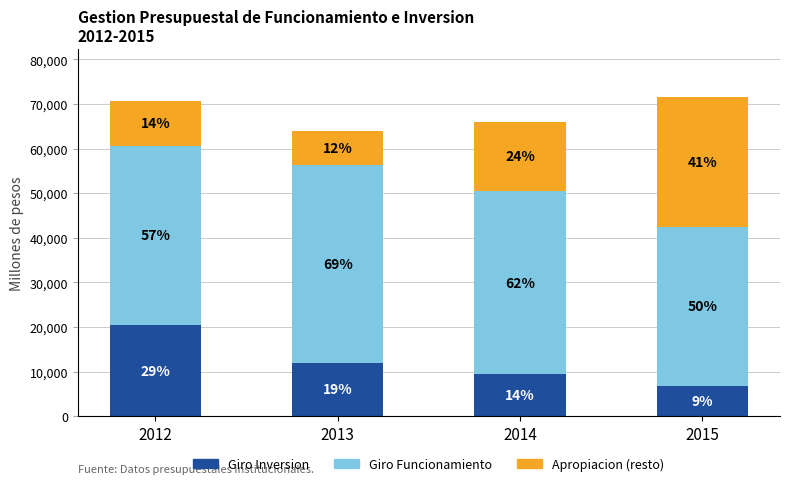

What is the approximate value of Giro Funcionamiento at 2012?

40229.2